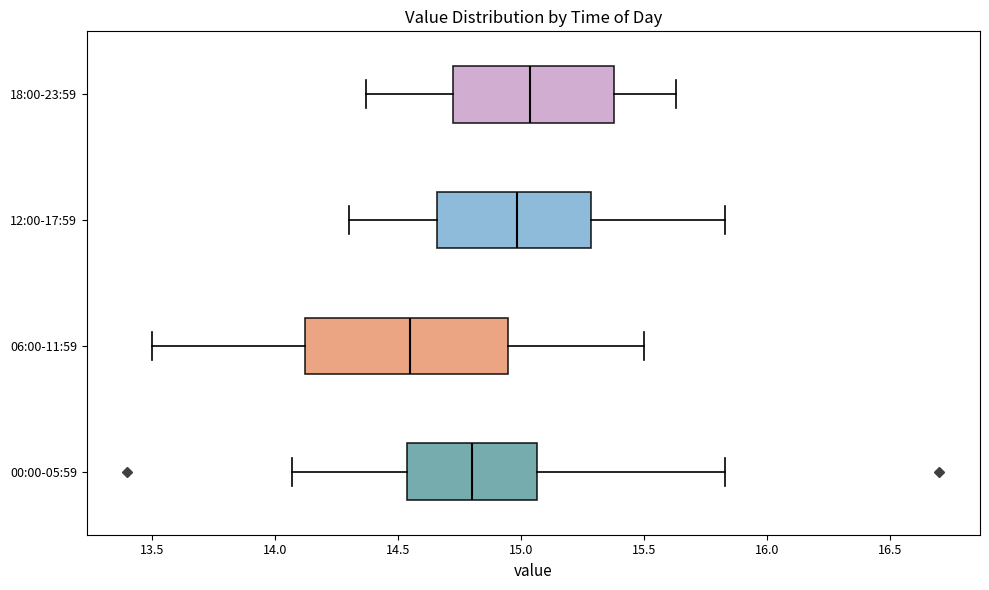

Reading bottom to top, transcribe this box plot: for each box, give where its median line is, the range the box spans, and where its two whiskers end, as read against the x-axis. The values are not printed on the chart, so give them approximately, as read against the axis.

00:00-05:59: median 14.80, box 14.55 to 15.05, whiskers 14.05 to 15.85
06:00-11:59: median 14.55, box 14.10 to 14.95, whiskers 13.50 to 15.50
12:00-17:59: median 15.00, box 14.65 to 15.30, whiskers 14.30 to 15.85
18:00-23:59: median 15.05, box 14.70 to 15.40, whiskers 14.35 to 15.65